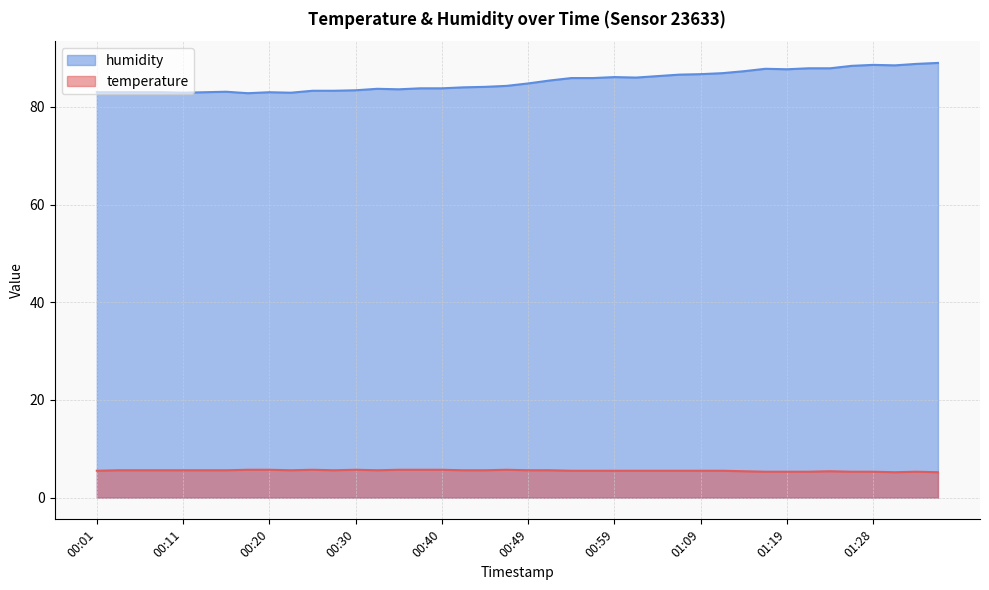

Rank the series by their average value, from lowest to highest.

temperature, humidity